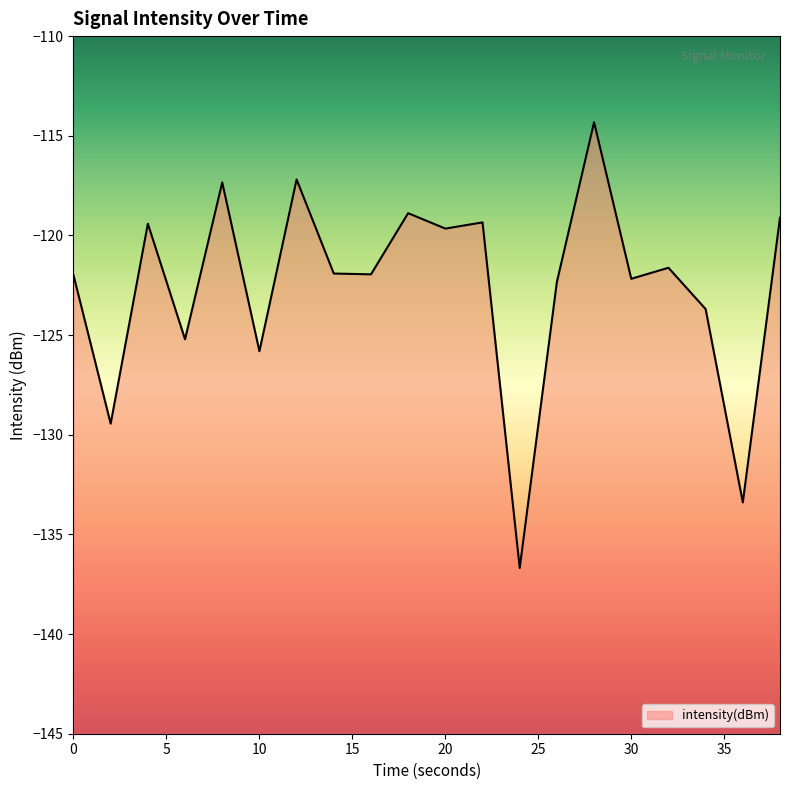

How many points are lower than both their immediate neighbors (excluding endpoints)?

8